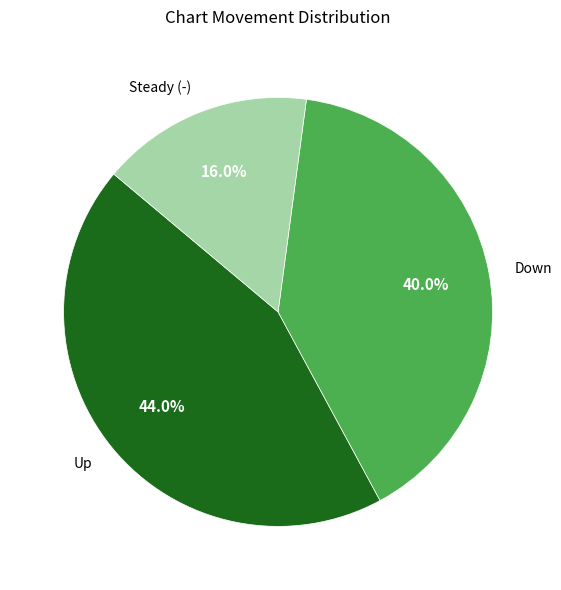

How many segments does this pie chart have?

3